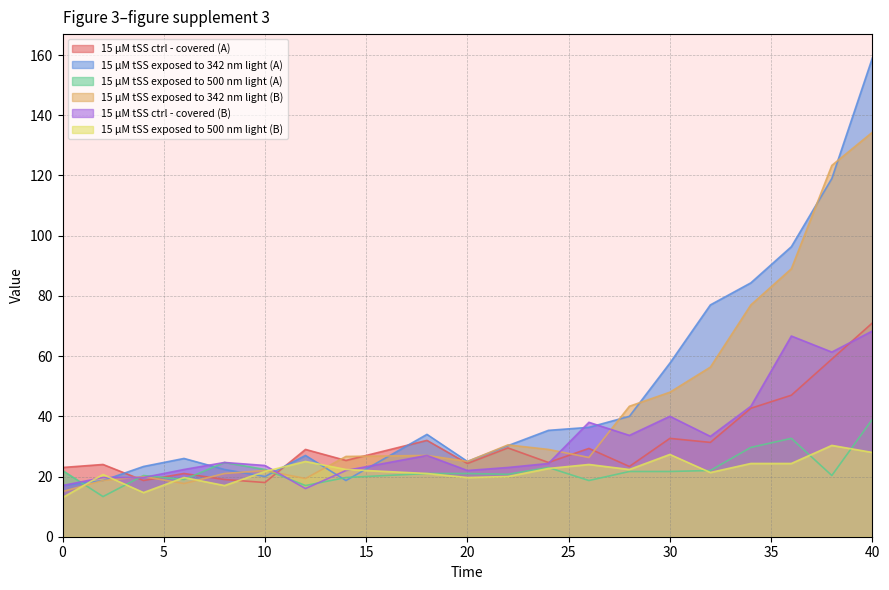

The value of 15 µM tSS exposed to 342 nm light (A) at 4 is 23.3. True or false?

True